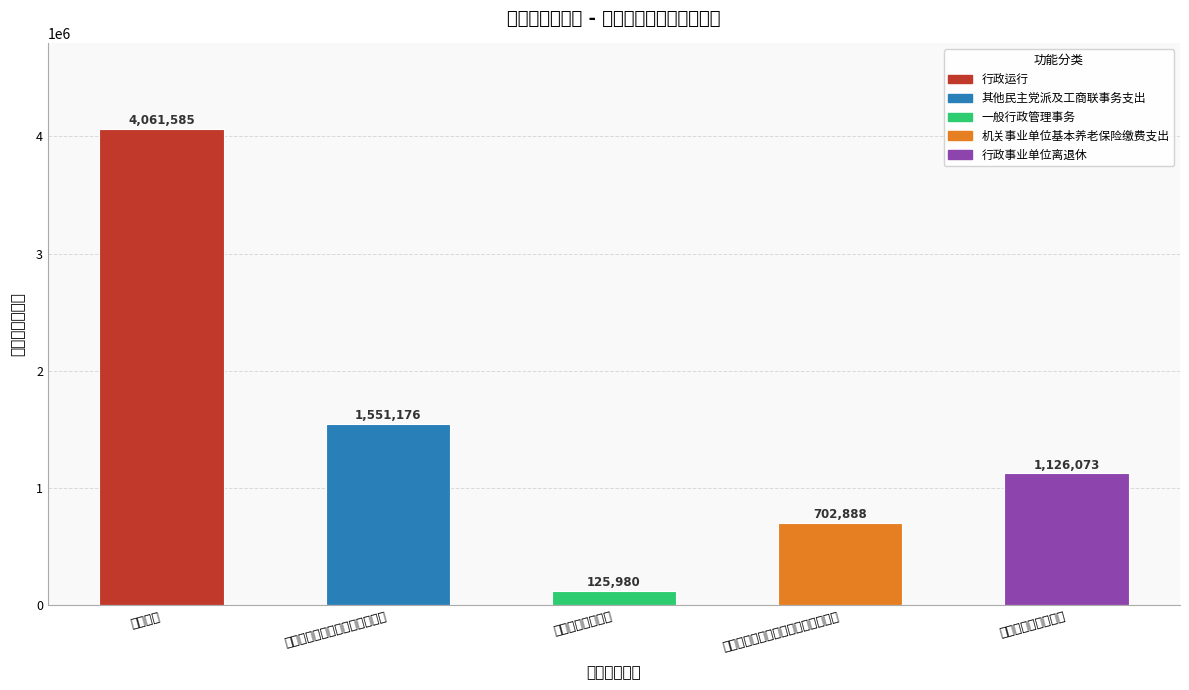

Which label corresponds to the smallest value in the chart?

一般行政管理事务